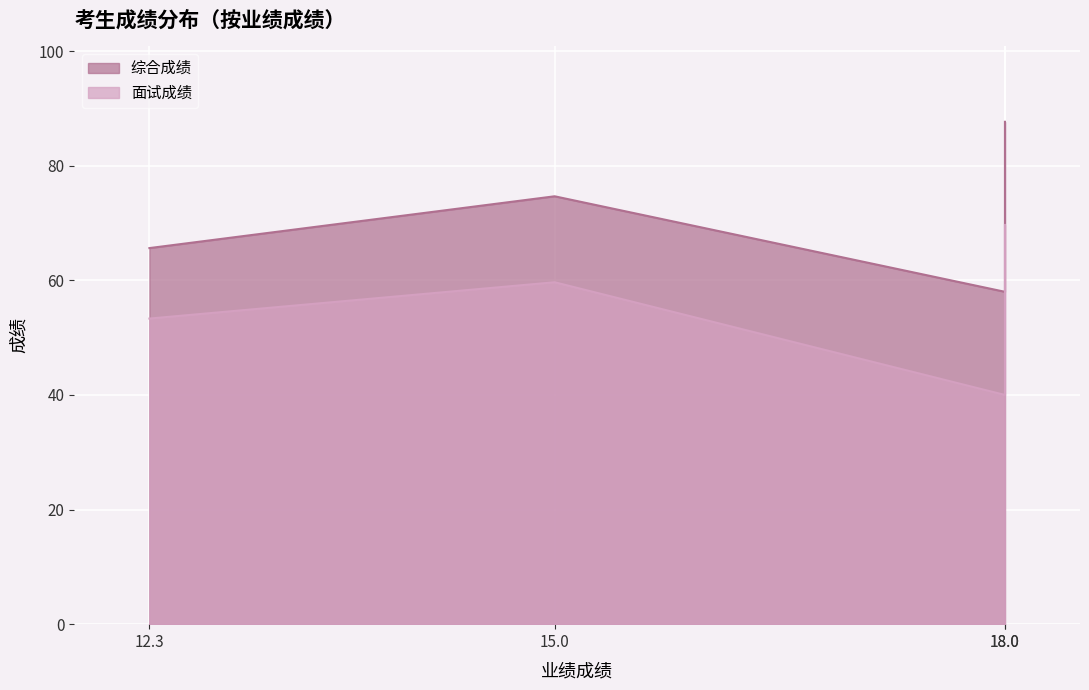

Which series has the largest range (max minus min)?

面试成绩